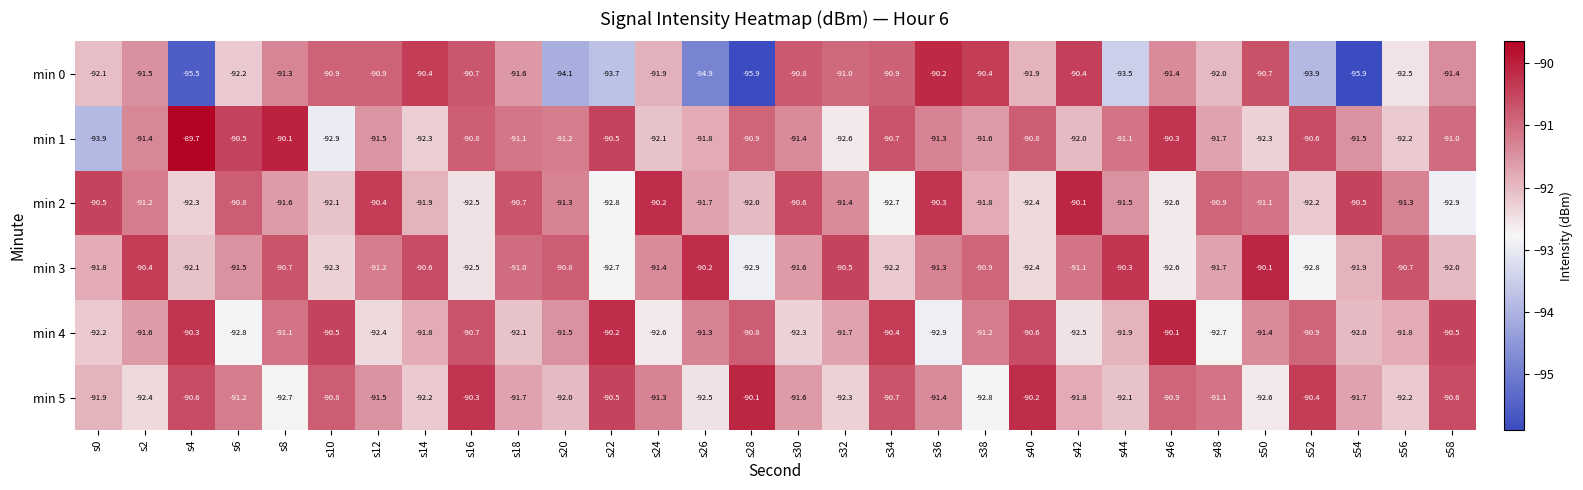

Read the min 5 value at s18.

-91.7